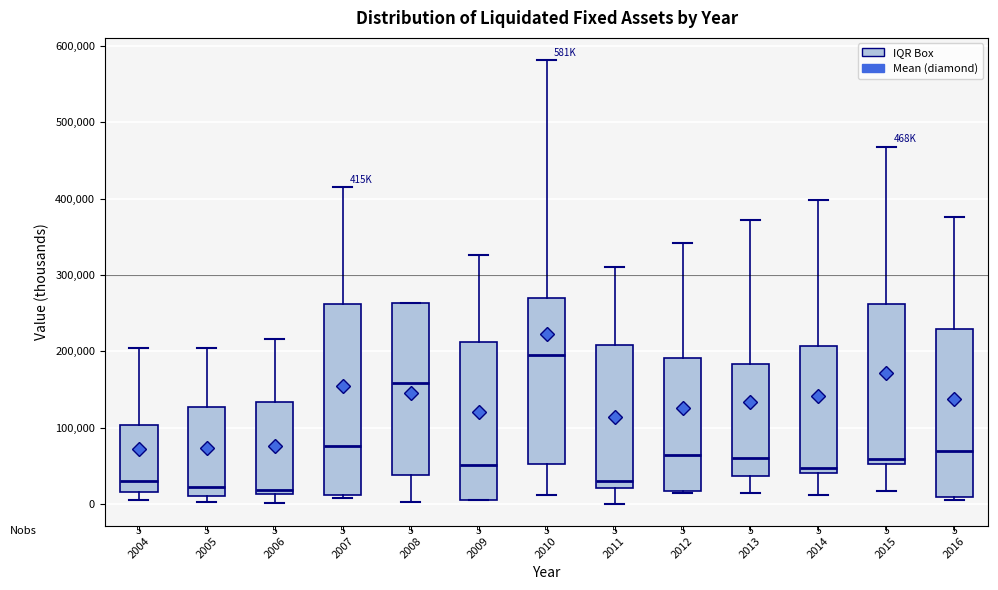

Which box is the tallest, from its lower edge to its upper edge?

2007